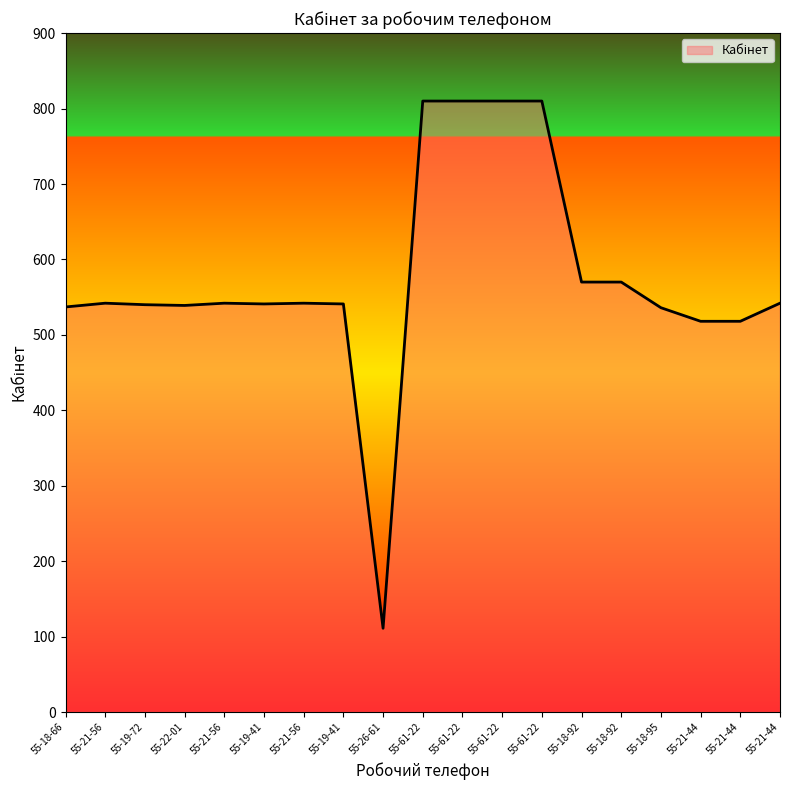

What is the label of the 11th point from the left?

55-61-22